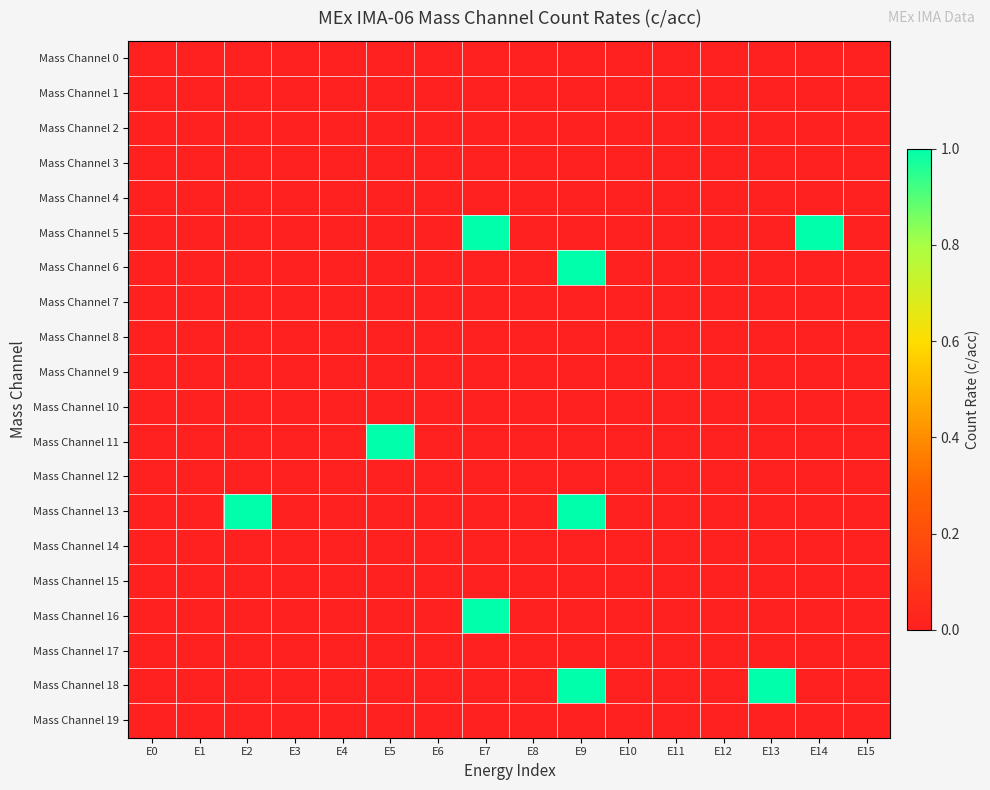

Which series has the largest total across all categories?

Mass Channel 5